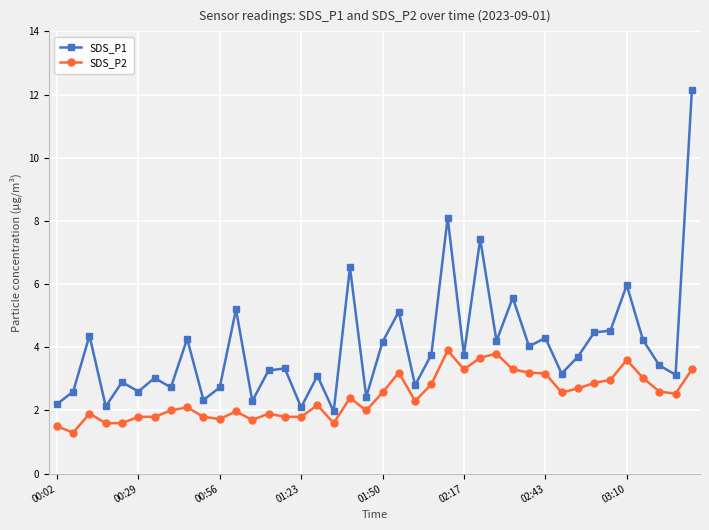

Which series has the largest total across all categories?

SDS_P1